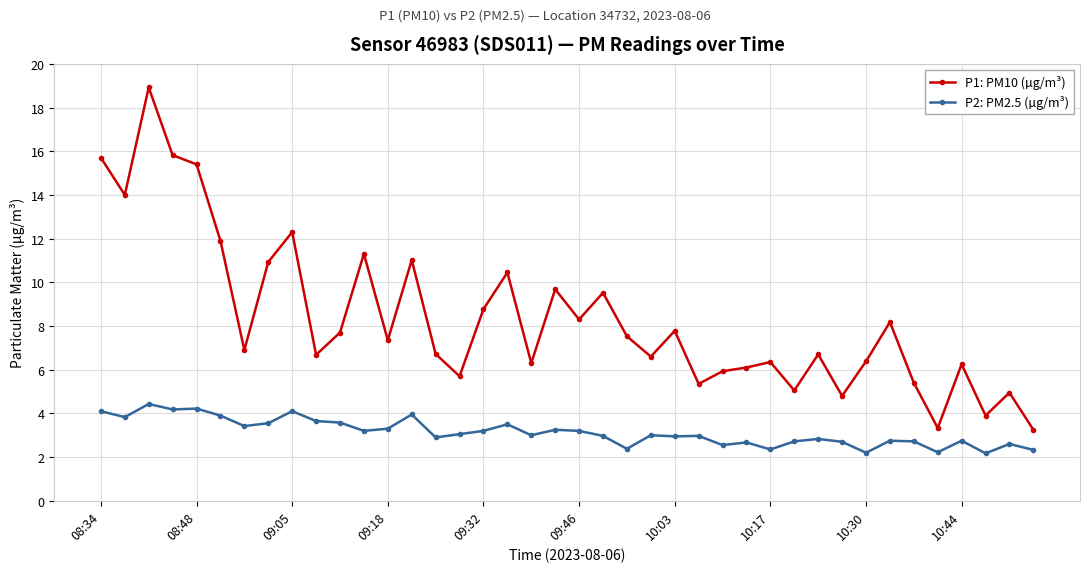

What is the minimum value shown in the chart?

2.2